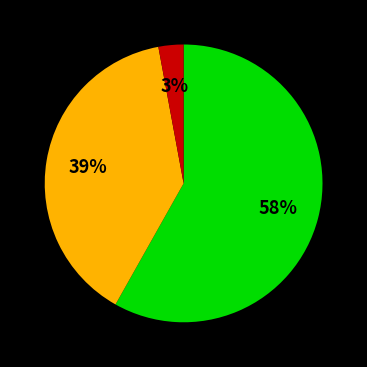

To the nearest percent, what is the average slice percentage?

33%